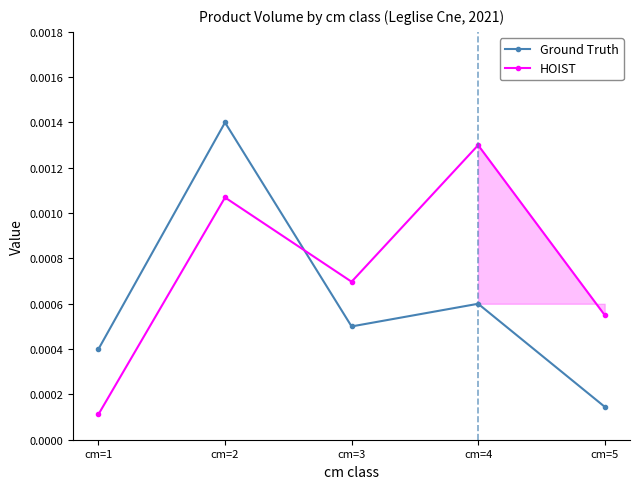

True or false: HOIST has more than 0 points higher than both neighbors.

True